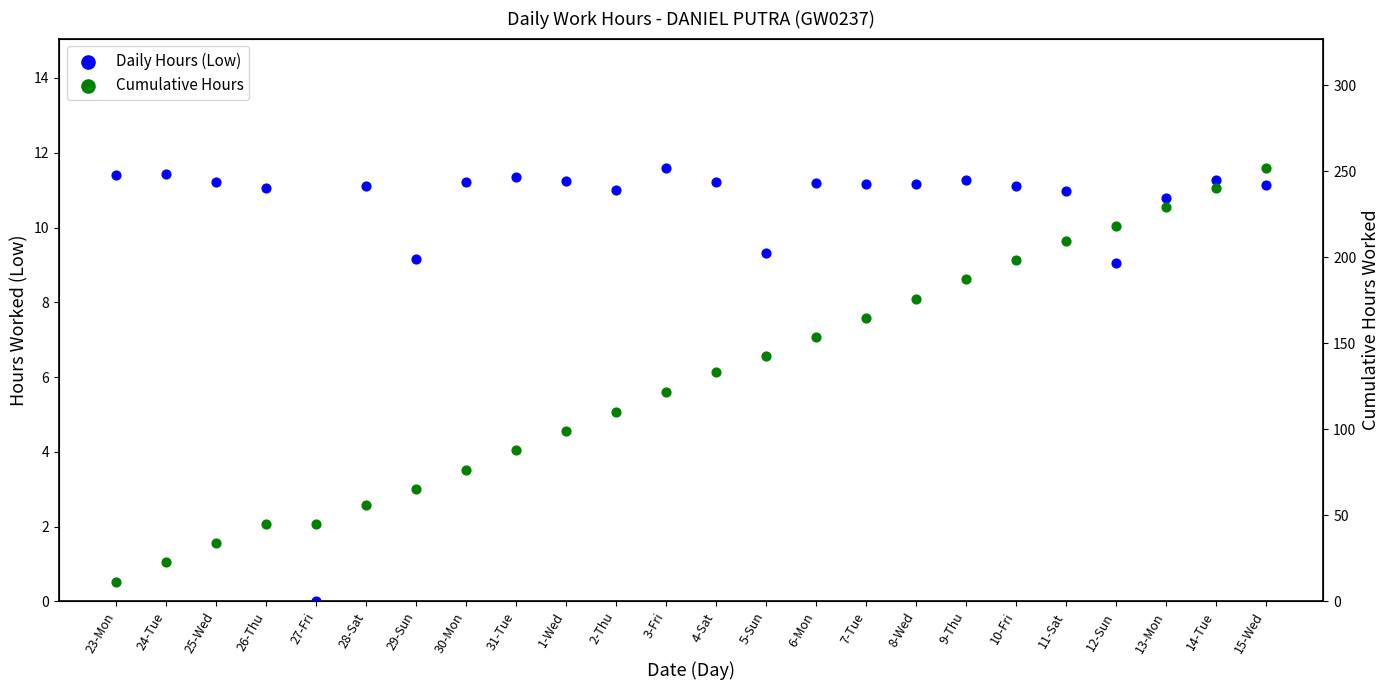

What is the total value across all series at 14-Tue?

251.6